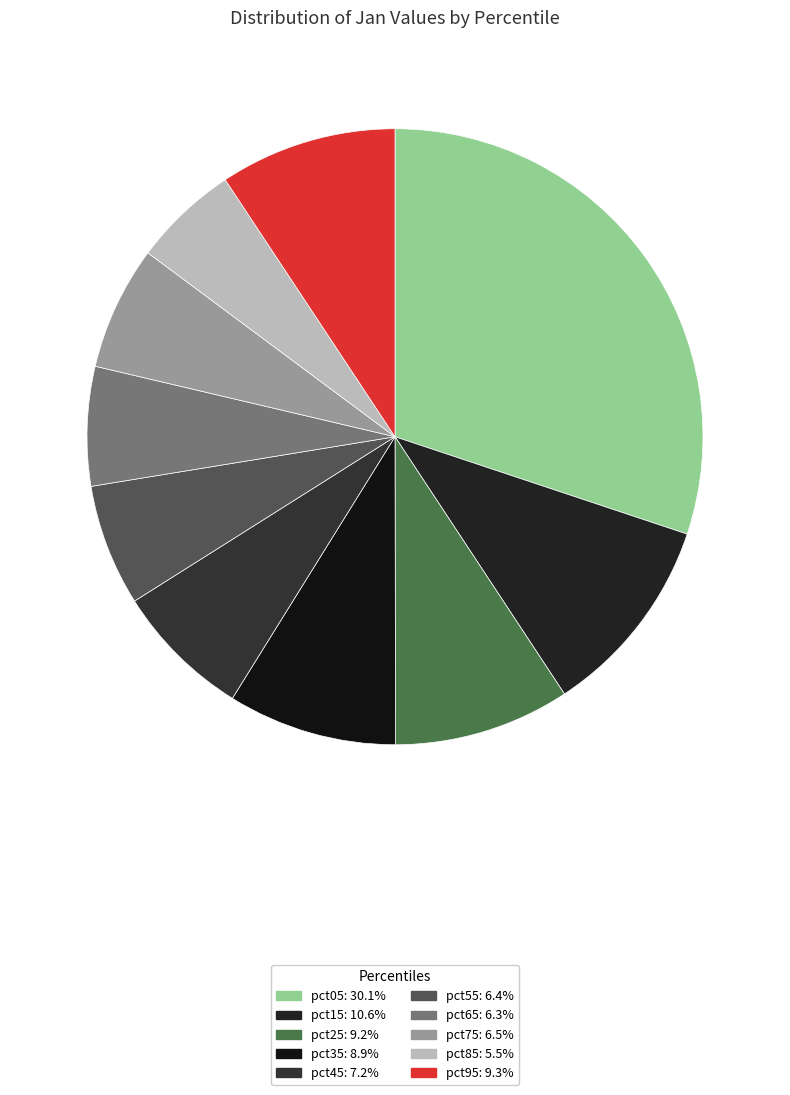

To the nearest percent, what percentage of the pie is pct05?

30%